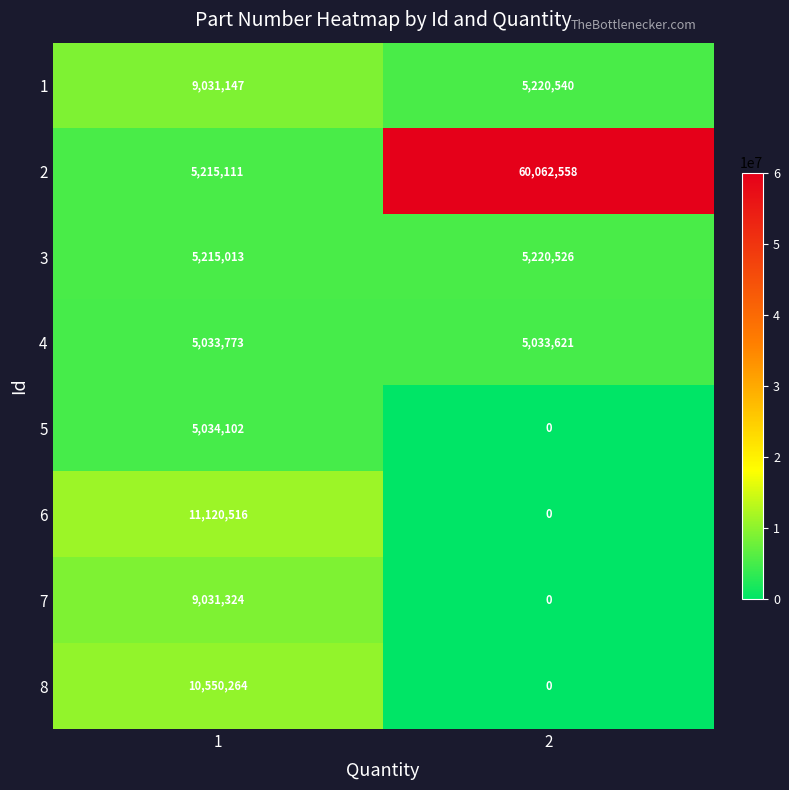

Reading right to left, extract all data points from this chart.

1: 5220540	9031147
2: 60062558	5215111
3: 5220526	5215013
4: 5033621	5033773
5: 0	5034102
6: 0	11120516
7: 0	9031324
8: 0	10550264